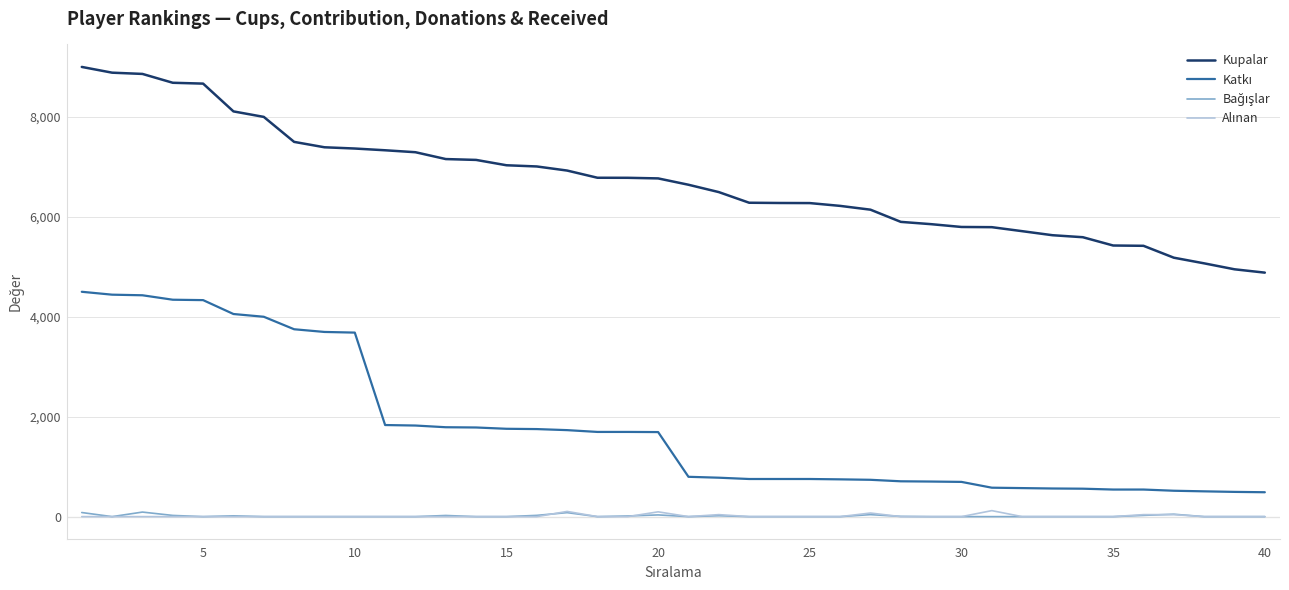

What is the minimum value for Kupalar?

4883